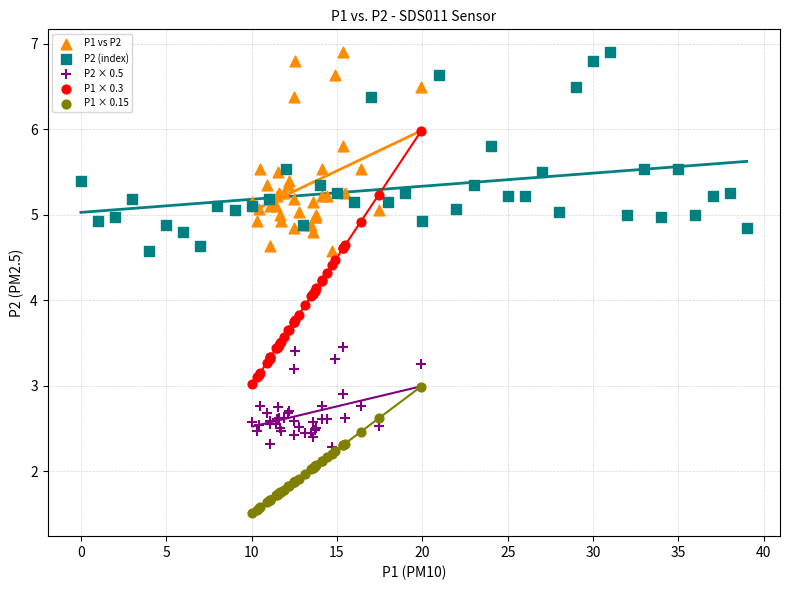

Which series has the largest Y range (max minus min)?

P1 × 0.3